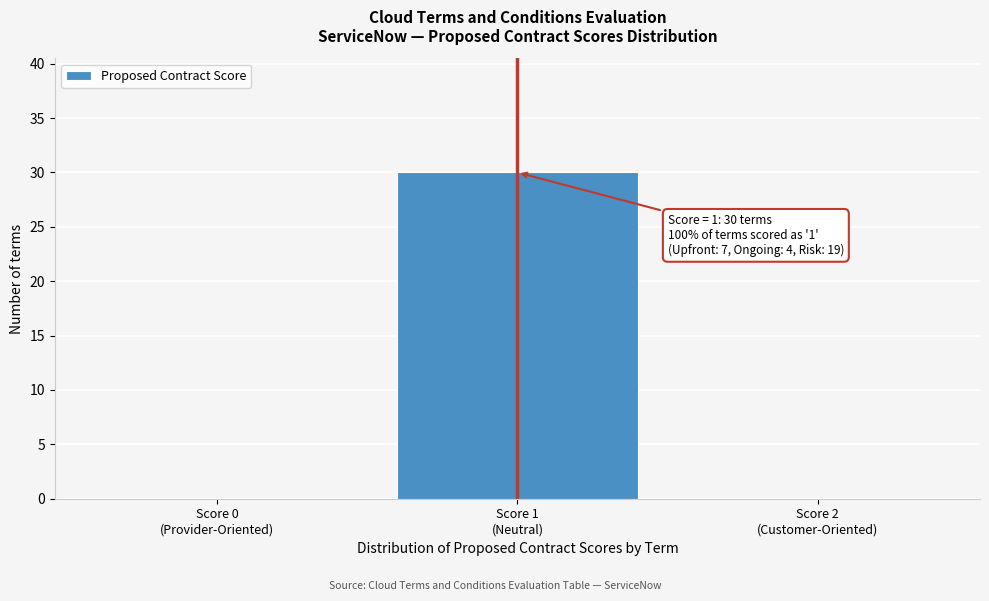

What is the sum of all values?

30